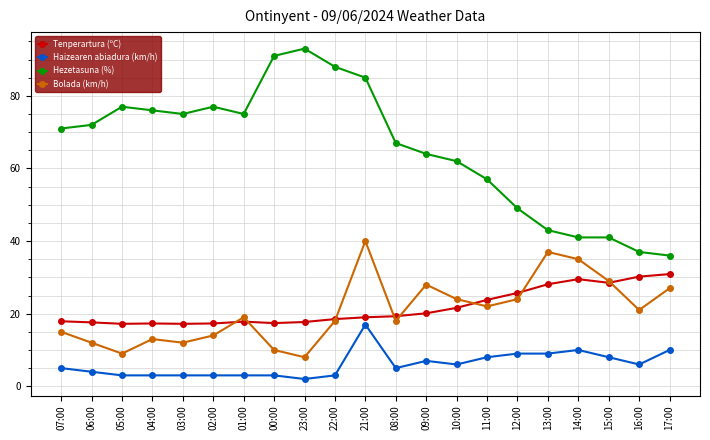

True or false: Bolada (km/h) has a value of 18.0 at 08:00.

True